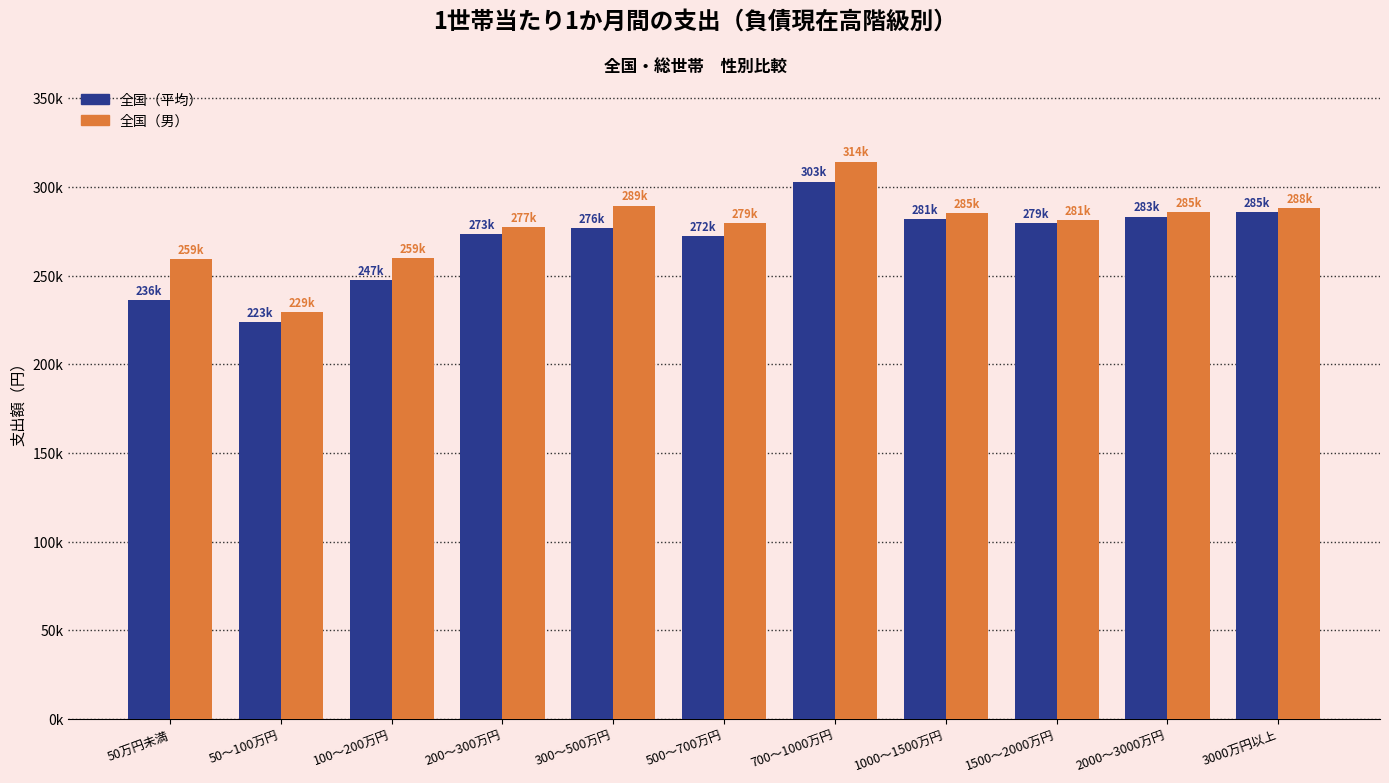

Does the chart contain stacked bars?

No